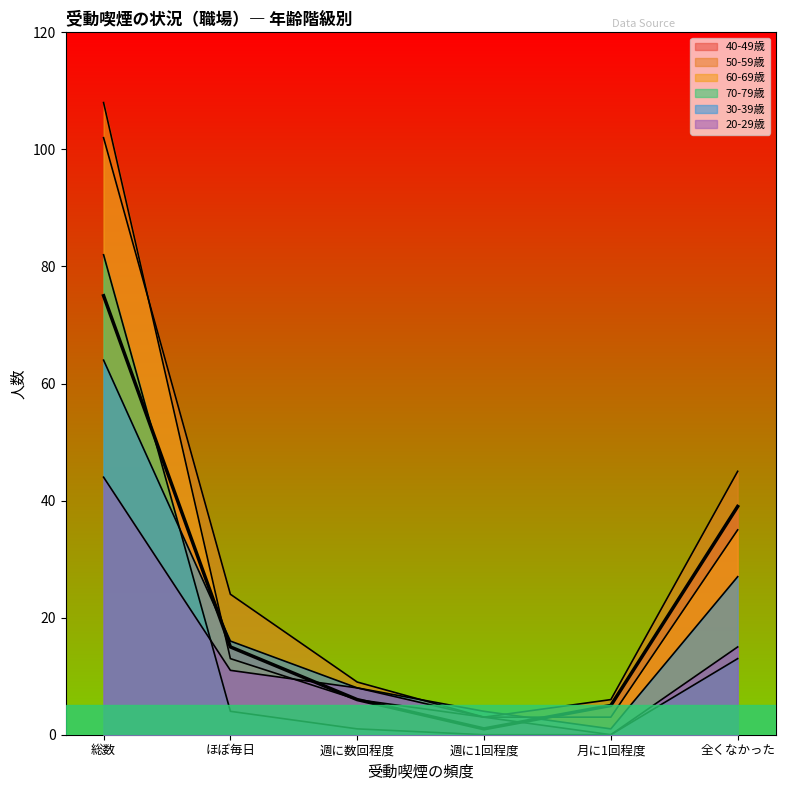

True or false: 20-29歳 and 50-59歳 cross at least once.

False